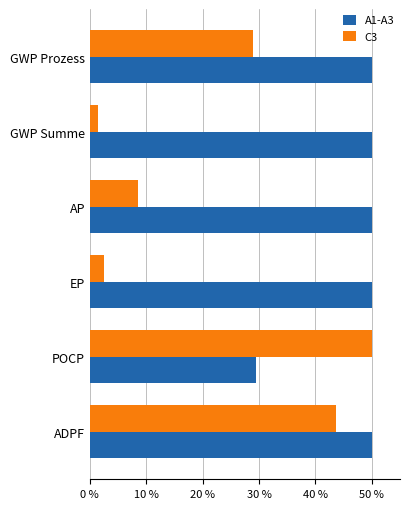

What is the maximum value for A1-A3?

50.0